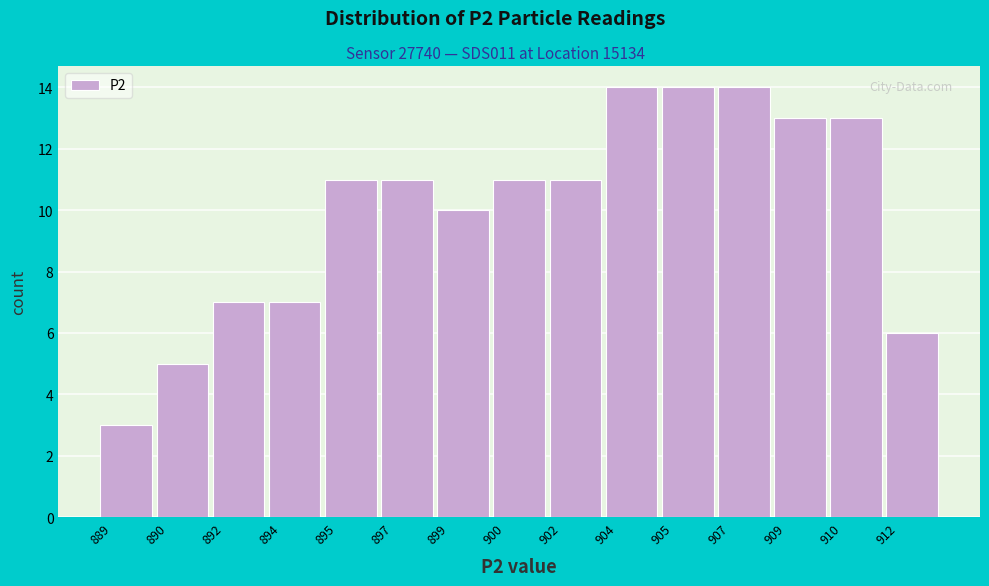

Reading left to right, what are all the values shown in this chart?

889=3	890=5	892=7	894=7	895=11	897=11	899=10	900=11	902=11	904=14	905=14	907=14	909=13	910=13	912=6